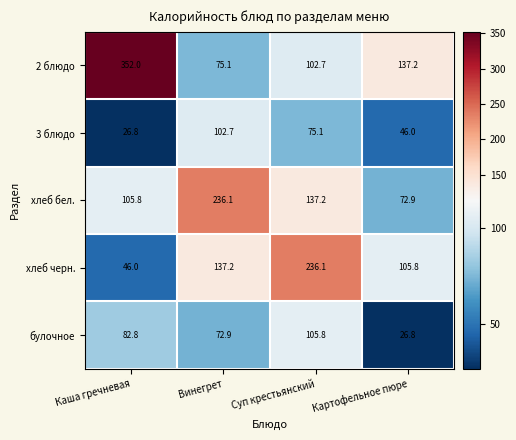

Reading right to left, list all the values displayed in this chart.

2 блюдо: 137.2	102.7	75.1	352.0
3 блюдо: 46.0	75.1	102.7	26.8
хлеб бел.: 72.9	137.2	236.1	105.8
хлеб черн.: 105.8	236.1	137.2	46.0
булочное: 26.8	105.8	72.9	82.8